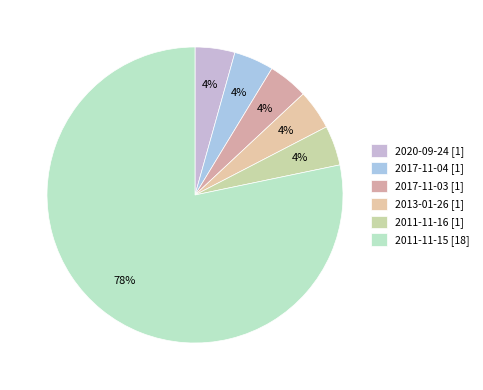

To the nearest percent, what percentage of the pie is 2017-11-03?

4%